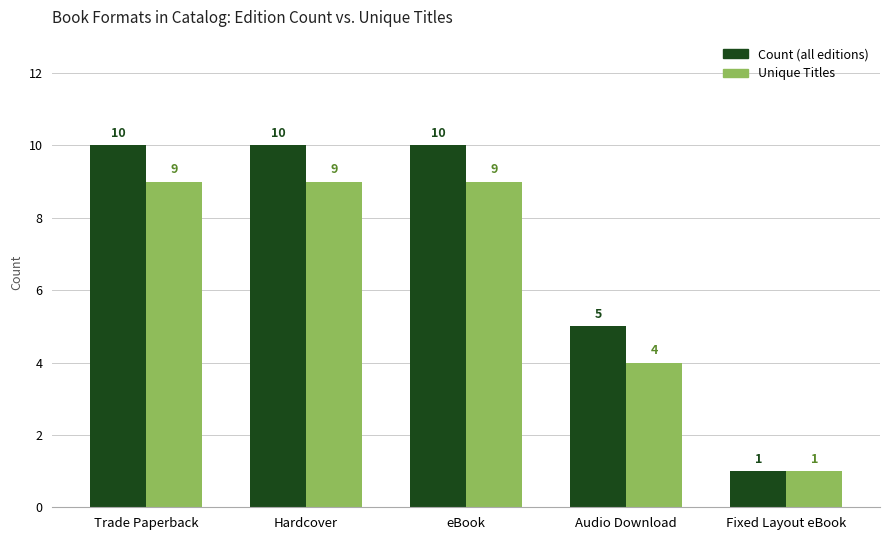

True or false: Unique Titles has a value of 9 at Trade Paperback.

True